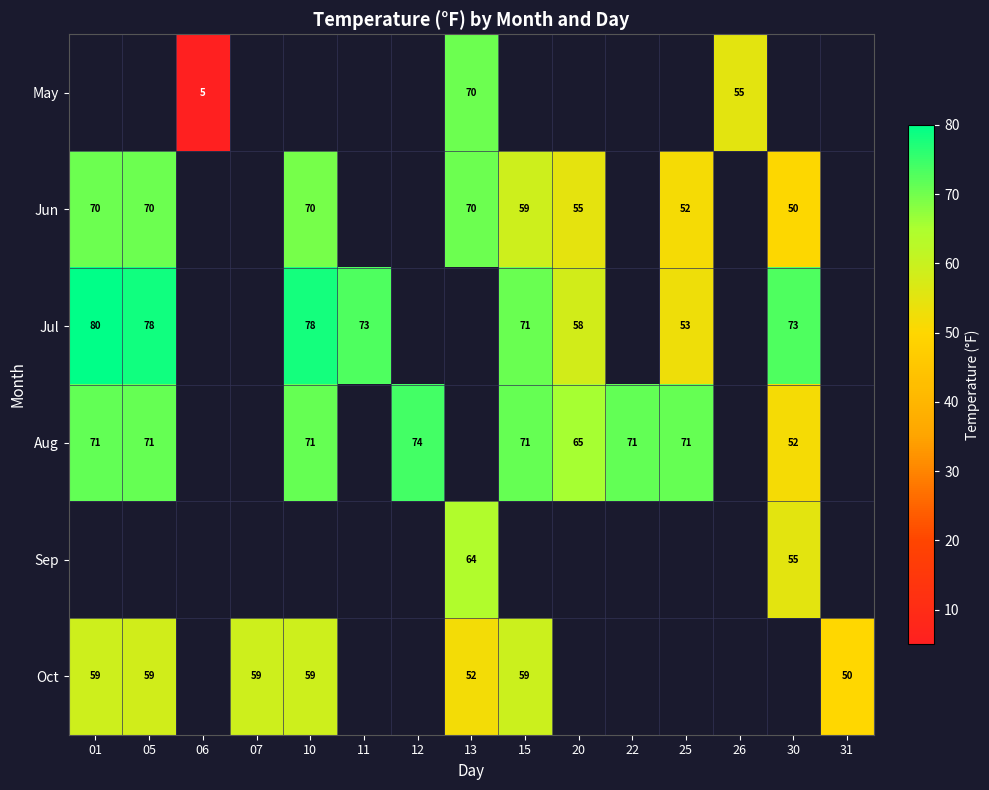

Is it true that Aug equals 48 at 25?

False